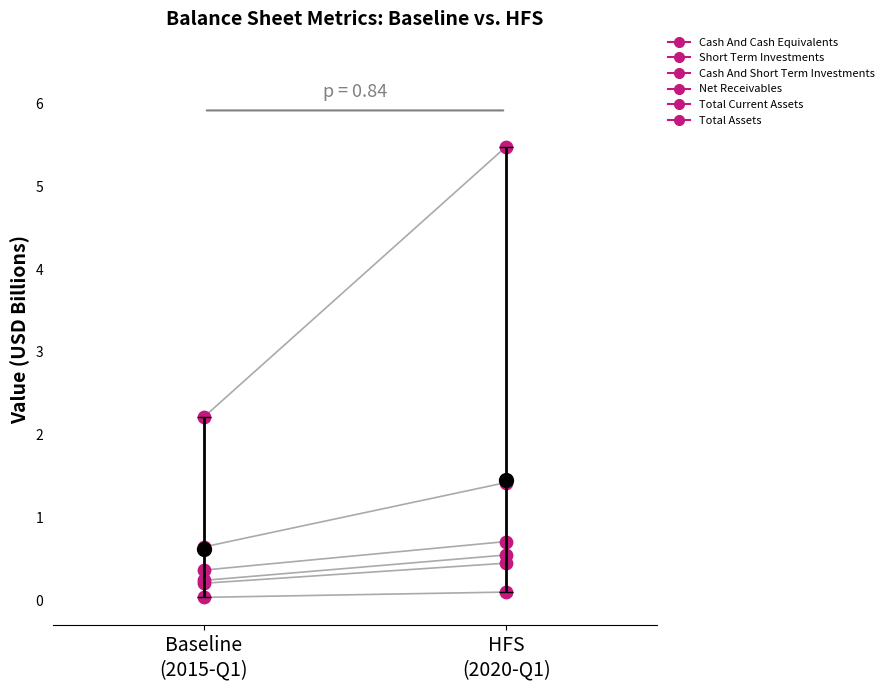

Is the value of Total Current Assets at Baseline
(2015-Q1) greater than the value of Total Assets at HFS
(2020-Q1)?

No